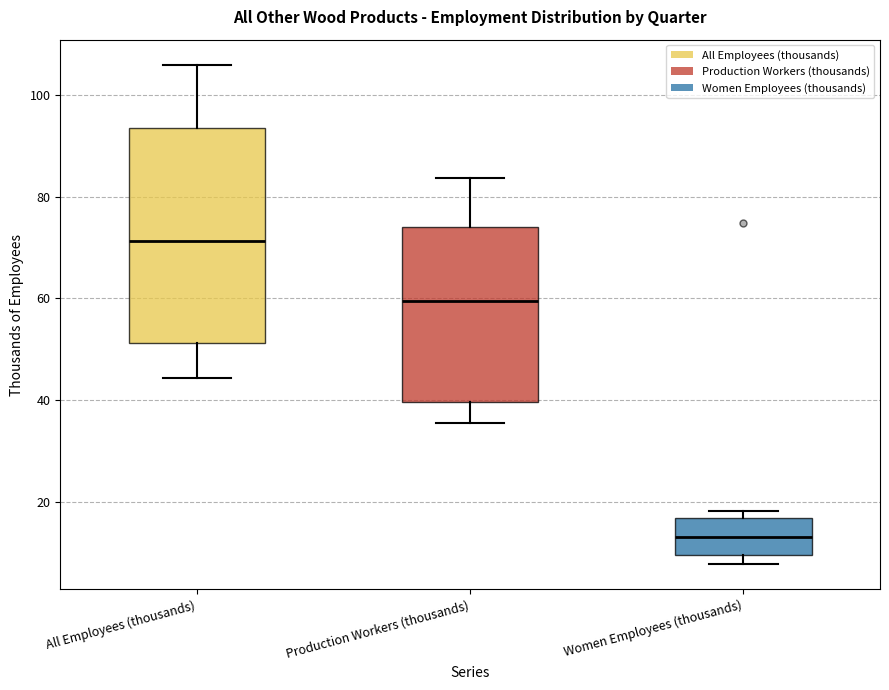

Reading left to right, read every box against the y-axis: the position of its median line, the range the box covers, and the ends of its whiskers. The values are not printed on the chart, so give them approximately, as read against the axis.

All Employees (thousands): median 72, box 52 to 94, whiskers 44 to 106
Production Workers (thousands): median 60, box 40 to 74, whiskers 36 to 84
Women Employees (thousands): median 14, box 10 to 16, whiskers 8 to 18